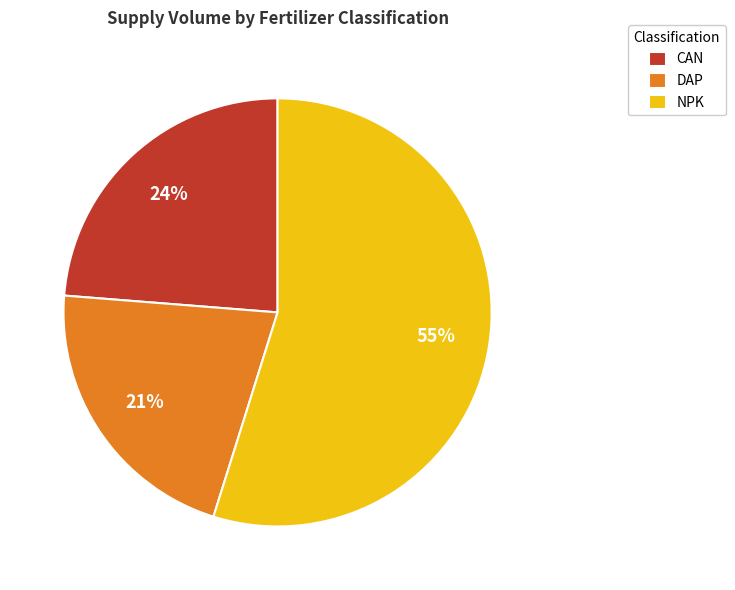

Which slice is the smallest?

DAP